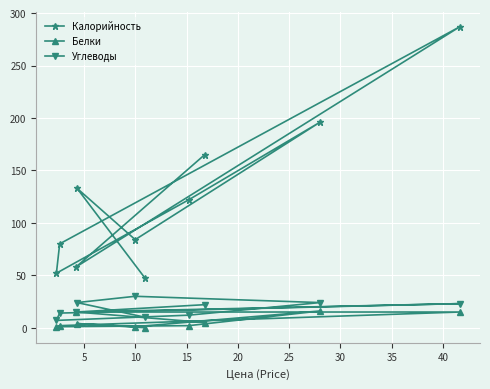

List the series in order of their peak value, lowest first.

Белки, Углеводы, Калорийность